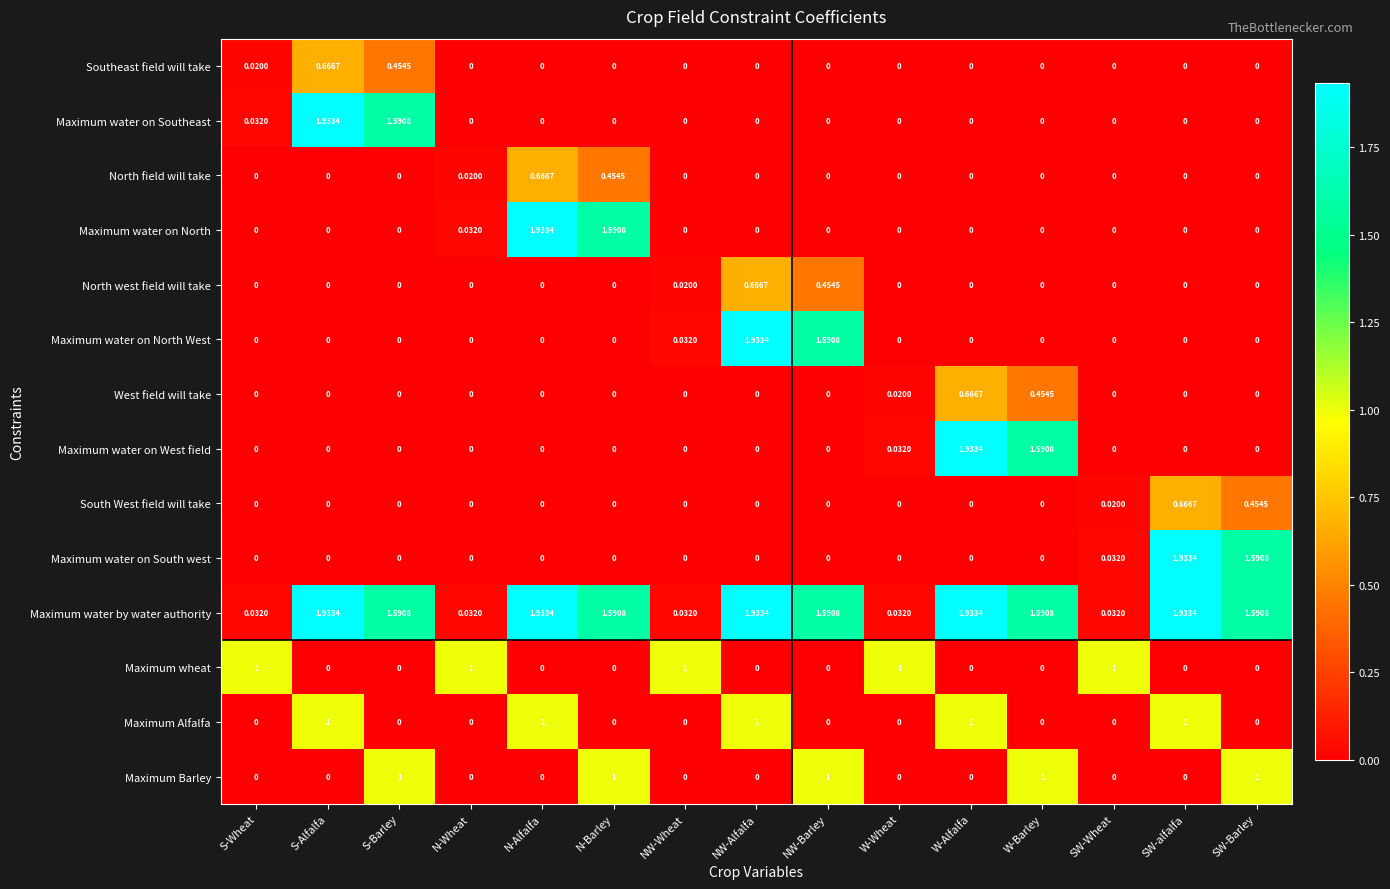

Which series has the largest total across all categories?

Maximum water by water authority